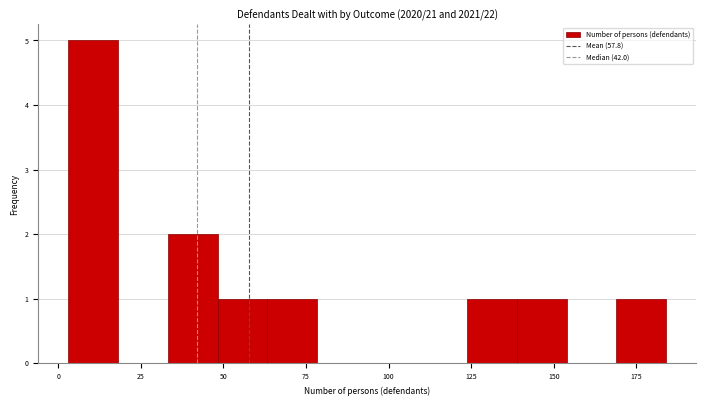

Around what value on the x-axis is the tallest bar? Give the approximate position of its centre, as read against the axis.

10